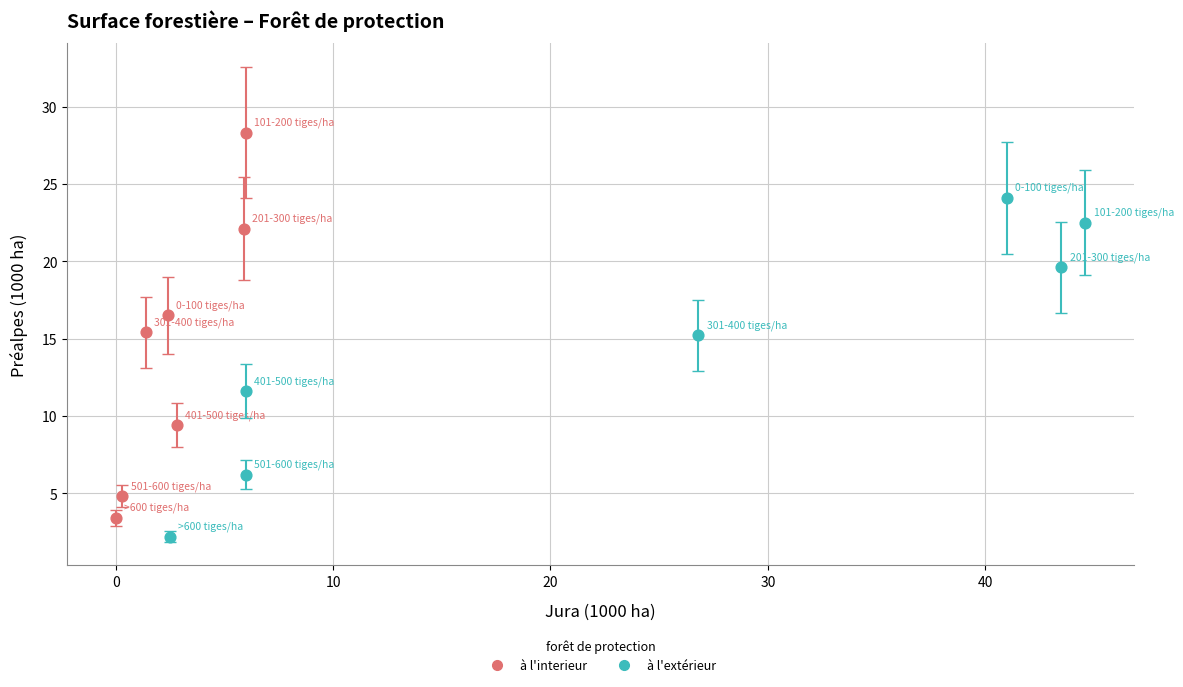

Which series reaches the minimum Y coordinate?

à l'extérieur